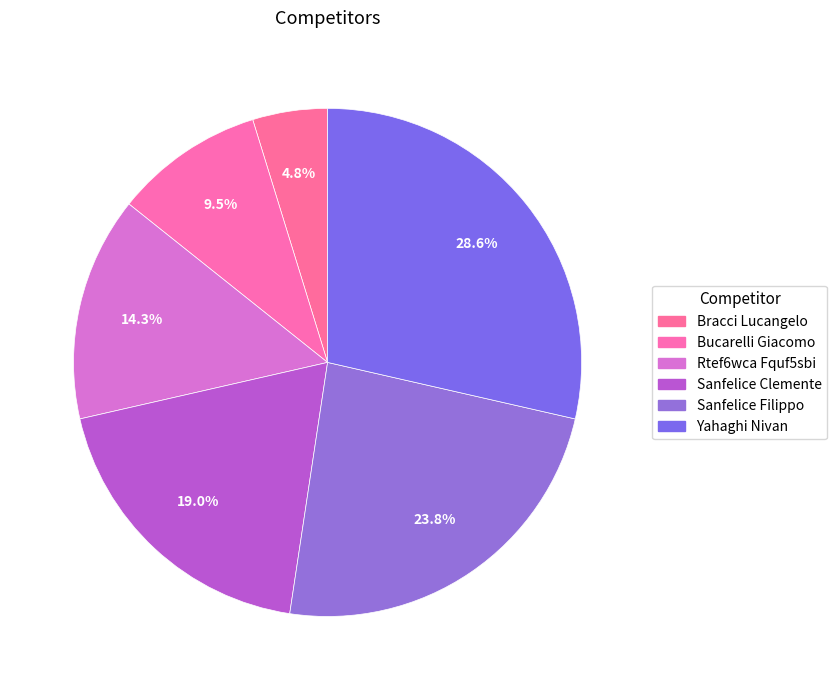

To the nearest percent, what is the difference between the largest and smallest slice percentages?

24%